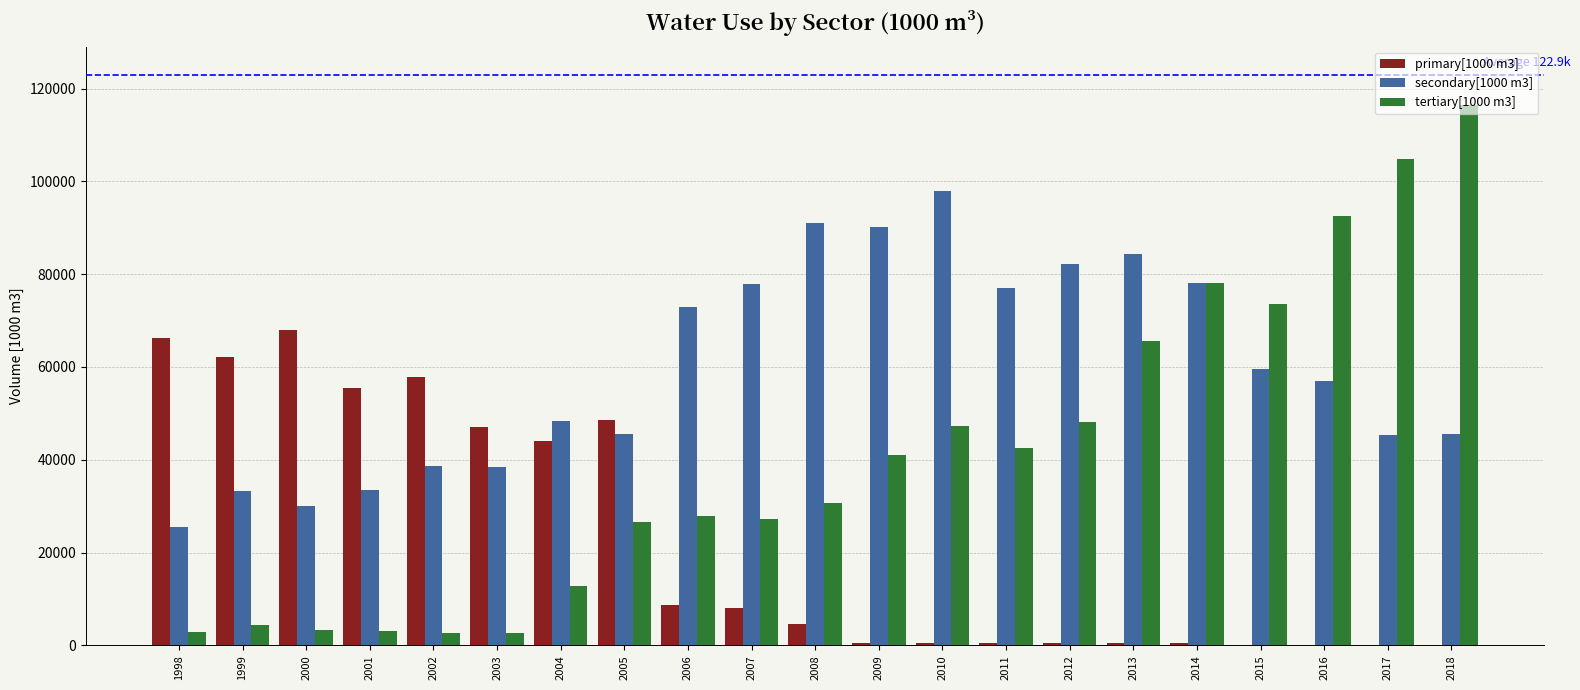

What is the maximum value for secondary[1000 m3]?

98010.4